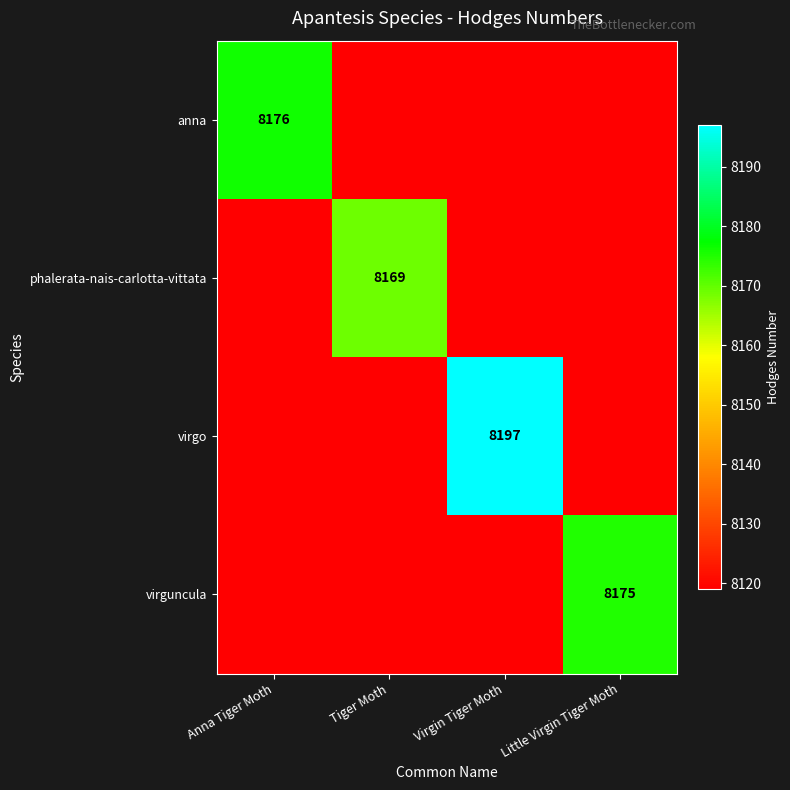

True or false: virguncula has a value of 14152 at Little Virgin Tiger Moth.

False